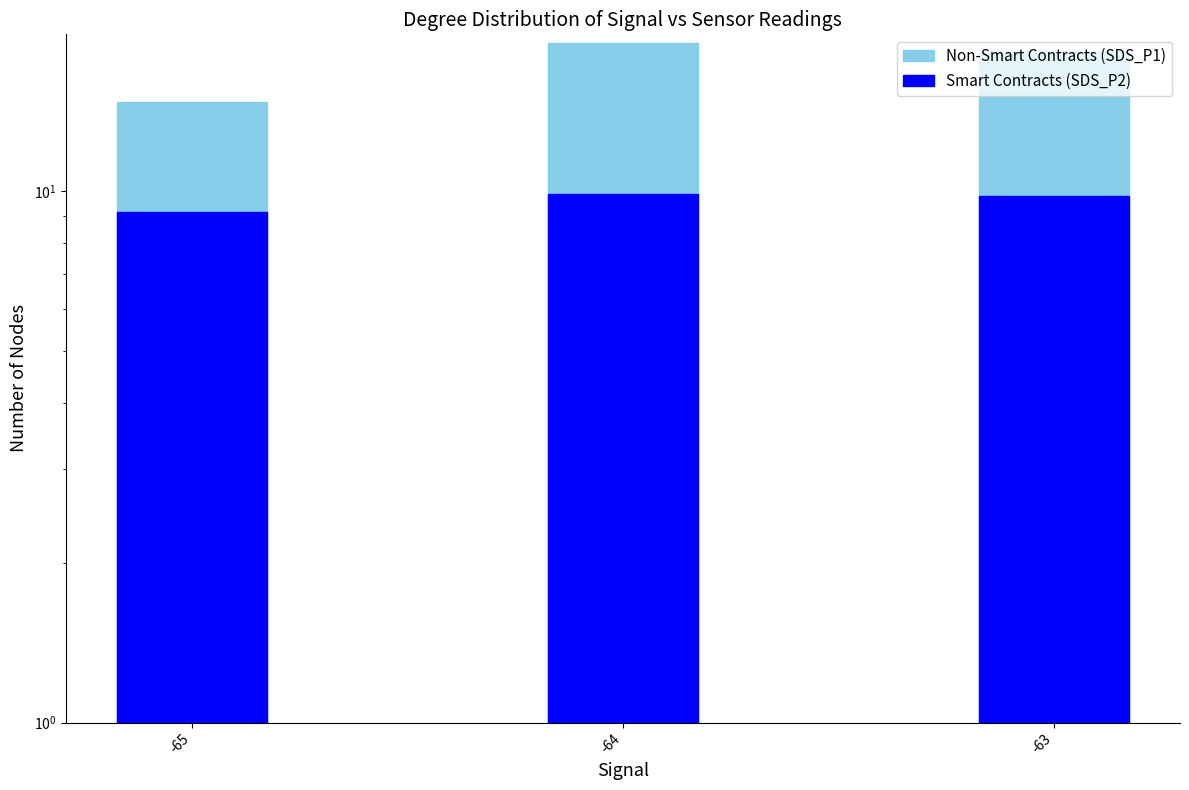

Which series changed the most between -64 and -63?

SDS_P1